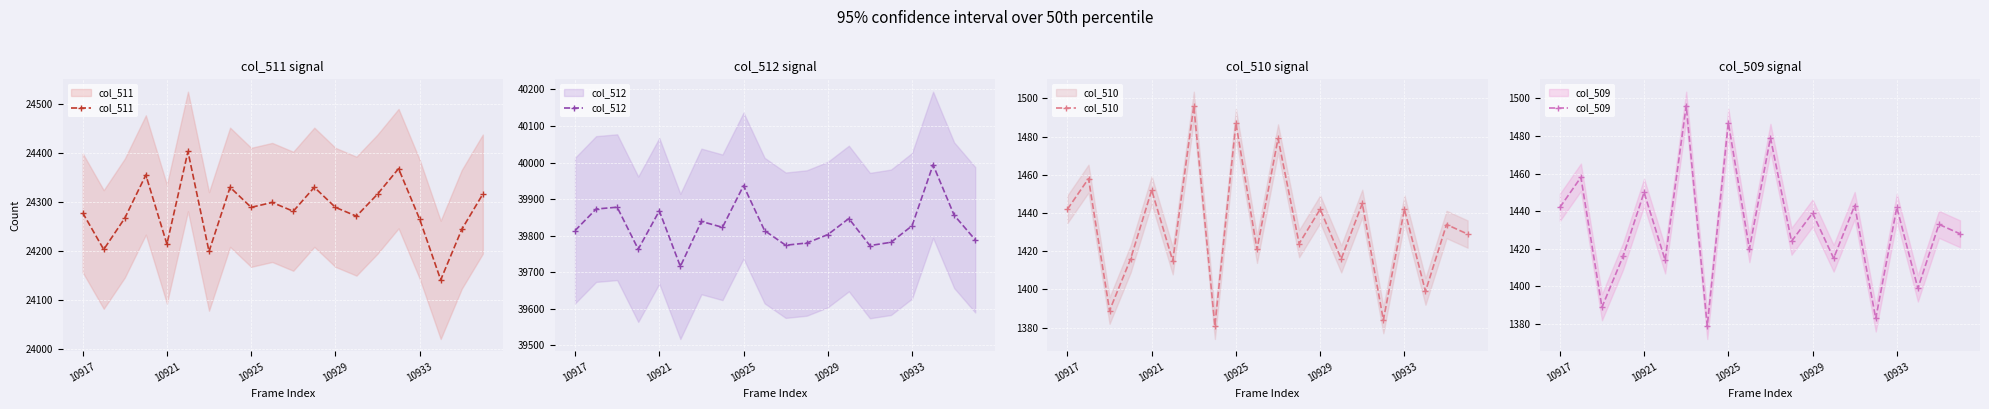

List the labels in order of col_509 value, smallest first.

7, 15, 10925, 17, 5, 13, 10929, 9, 11, 19, 18, 12, 10917, 16, 14, 10933, 10921, 10, 8, 6